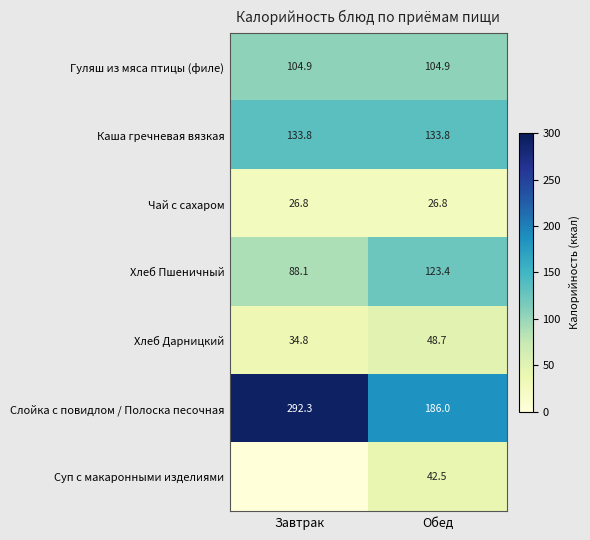

Is the value of Хлеб Дарницкий at Обед greater than the value of Суп с макаронными изделиями at Обед?

Yes